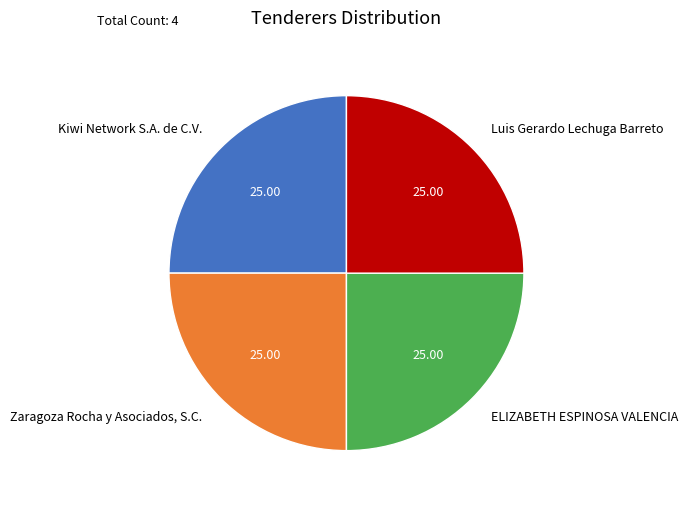

Approximately how many times larger is the value at Kiwi Network S.A. de C.V. compared to ELIZABETH ESPINOSA VALENCIA?

1.0